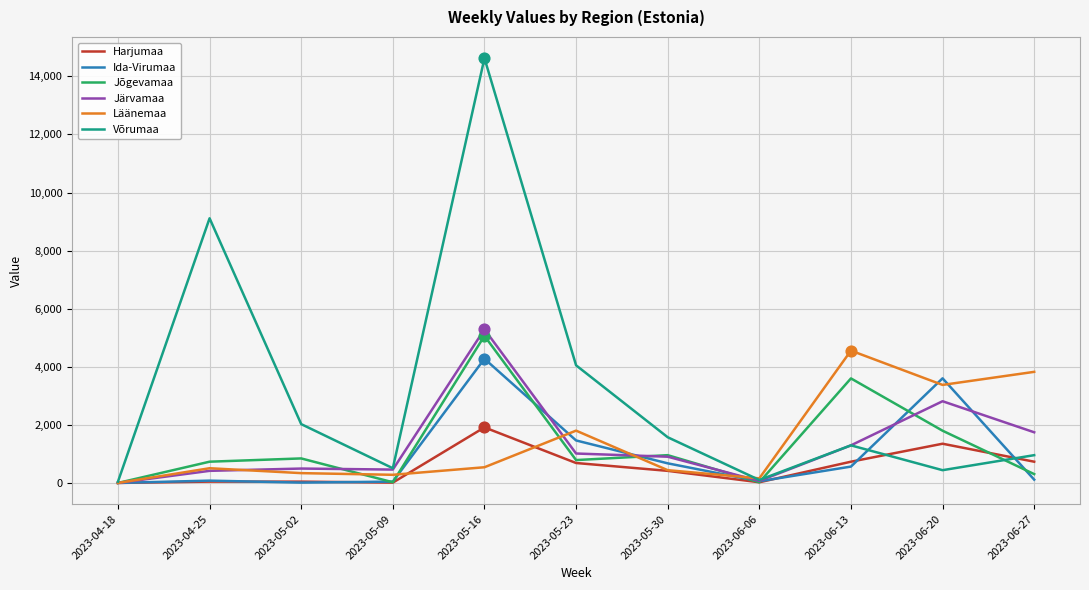

At which category is the sum across all series the highest?

2023-05-16